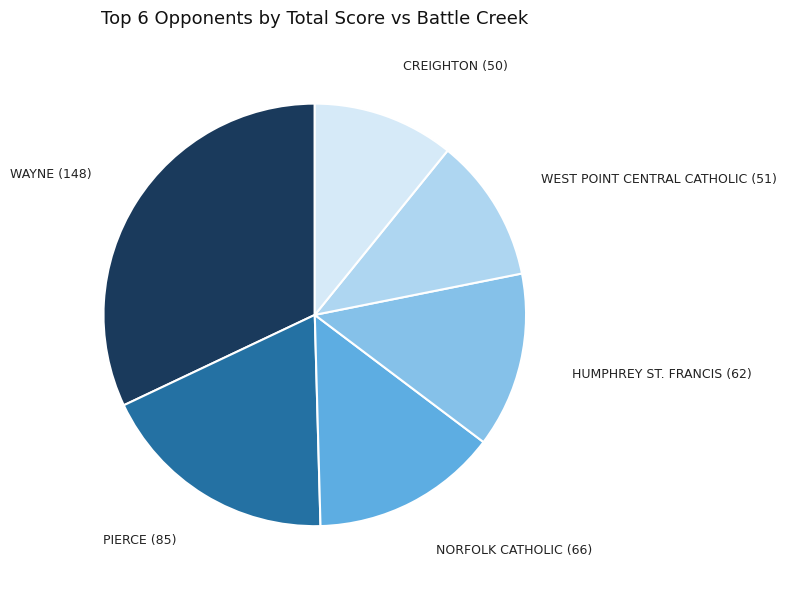

What is the largest slice in the pie chart?

WAYNE